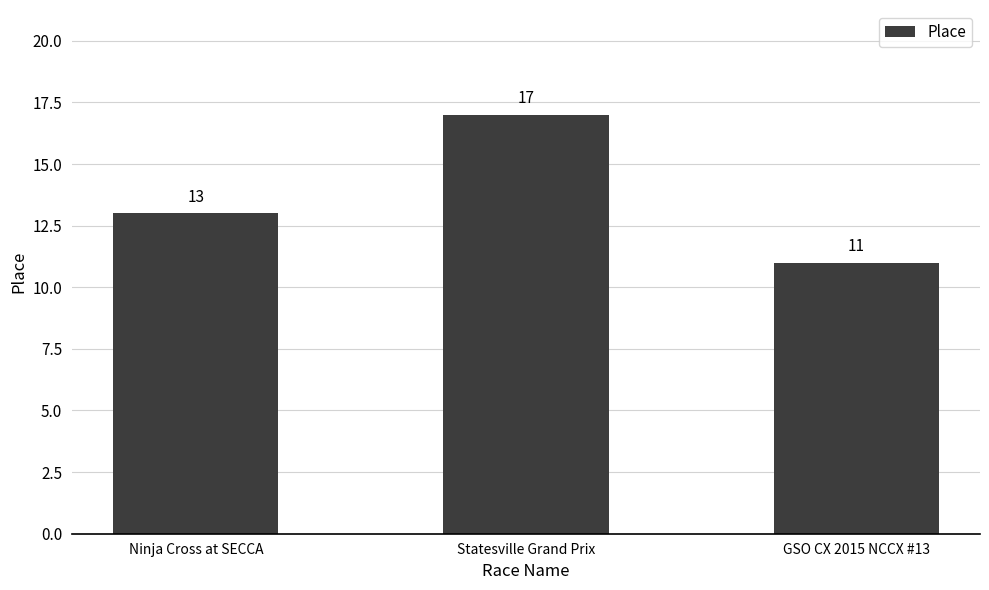

Reading left to right, what are all the values shown in this chart?

13	17	11